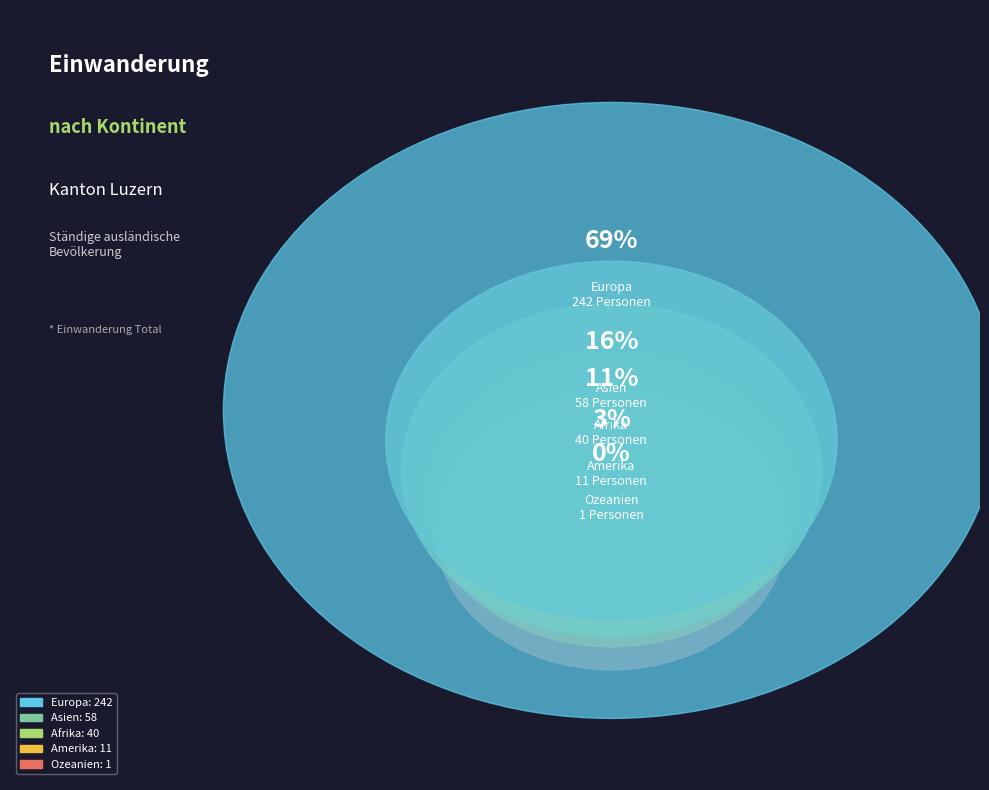

To the nearest percent, what percentage of the pie is Afrika?

11%